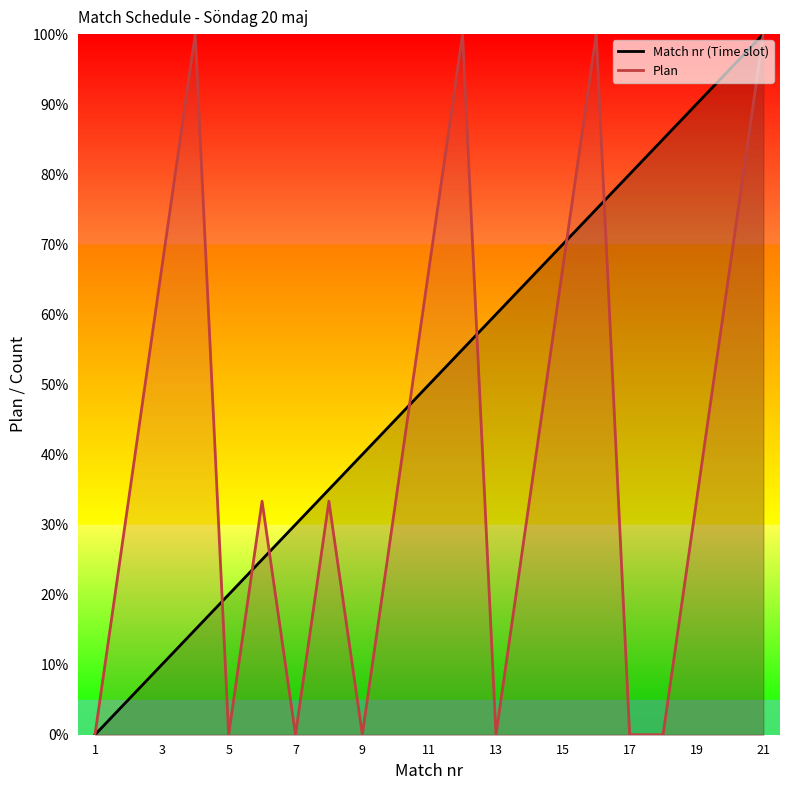

What is the greatest value displayed?

100.0